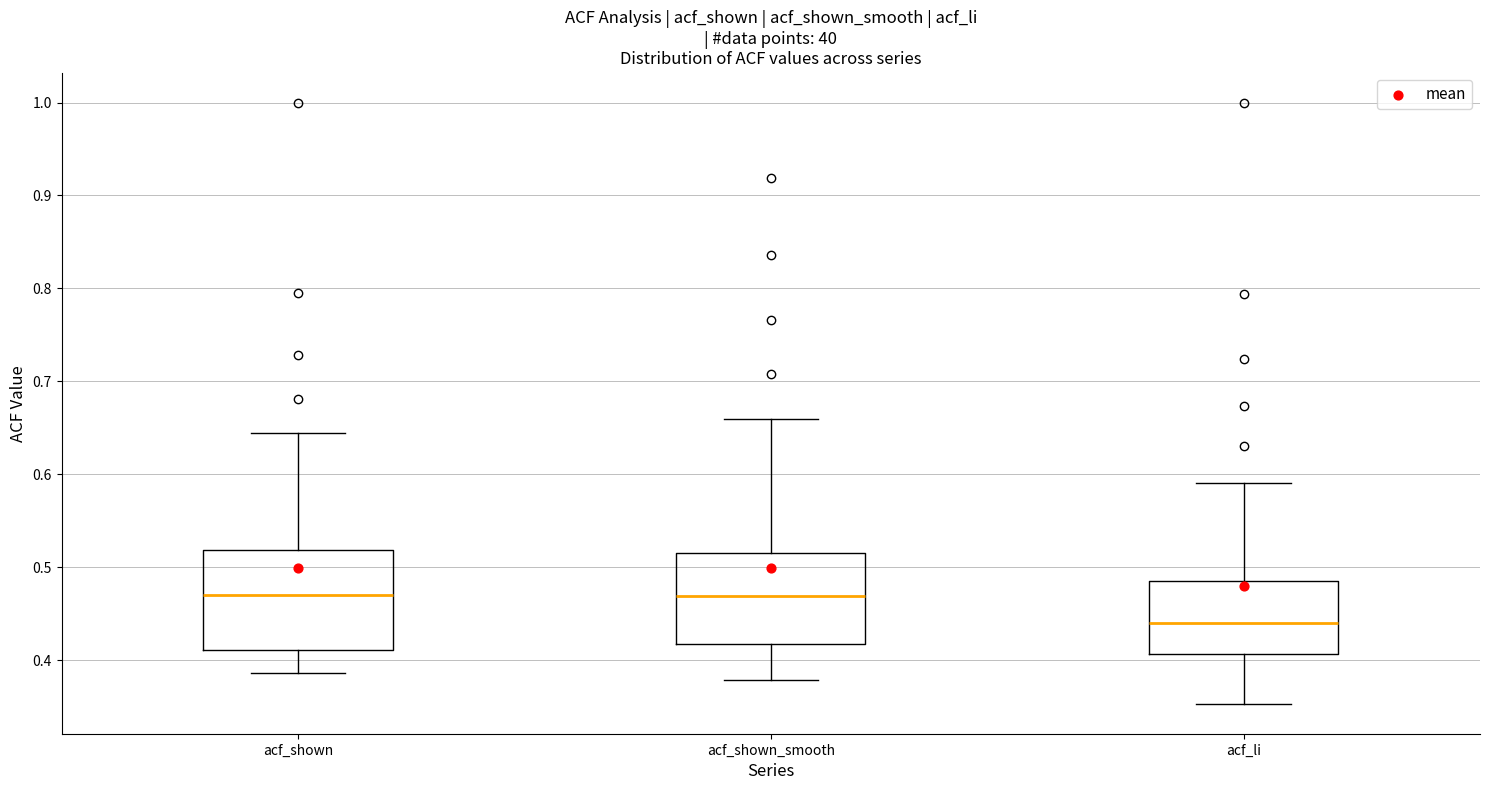

Reading left to right, transcribe this box plot: for each box, give where its median line is, the range the box spans, and where its two whiskers end, as read against the y-axis. The values are not printed on the chart, so give them approximately, as read against the axis.

acf_shown: median 0.47, box 0.41 to 0.52, whiskers 0.39 to 0.64
acf_shown_smooth: median 0.47, box 0.42 to 0.52, whiskers 0.38 to 0.66
acf_li: median 0.44, box 0.41 to 0.49, whiskers 0.35 to 0.59